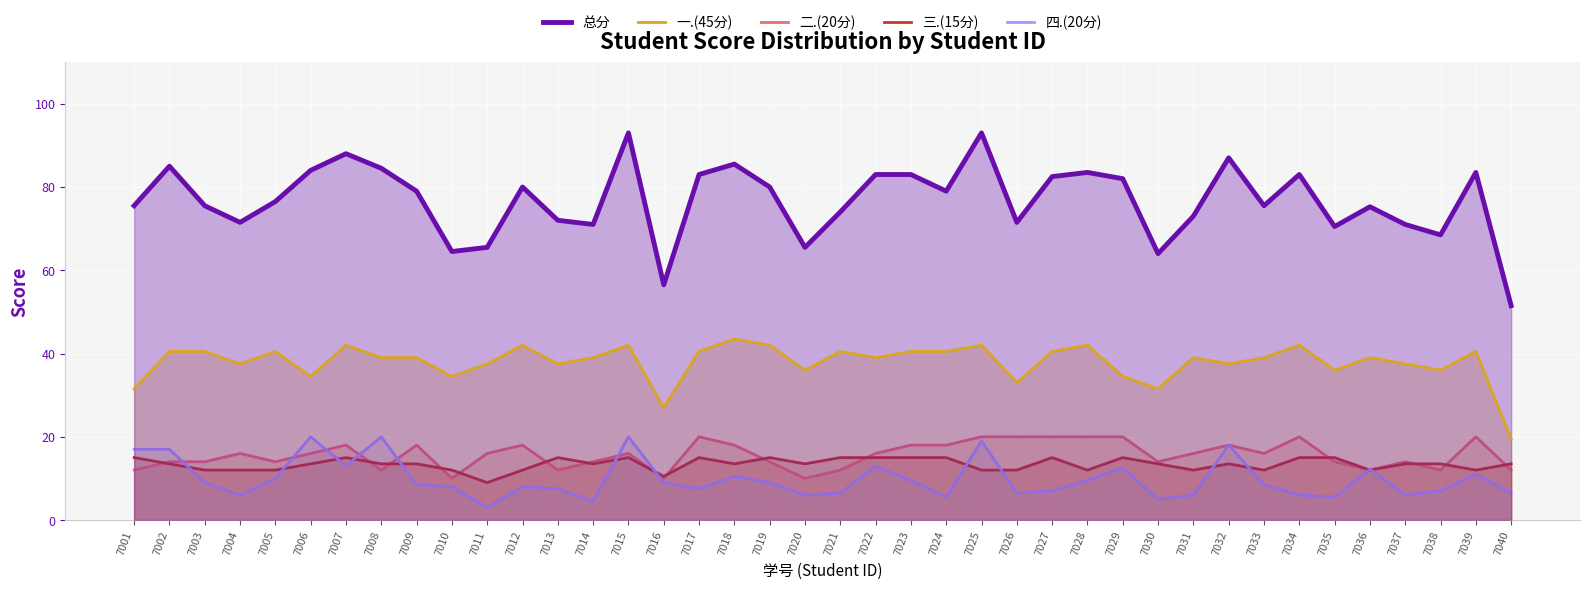

What are all the series names shown in the legend?

总分, 一.(45分), 二.(20分), 三.(15分), 四.(20分)